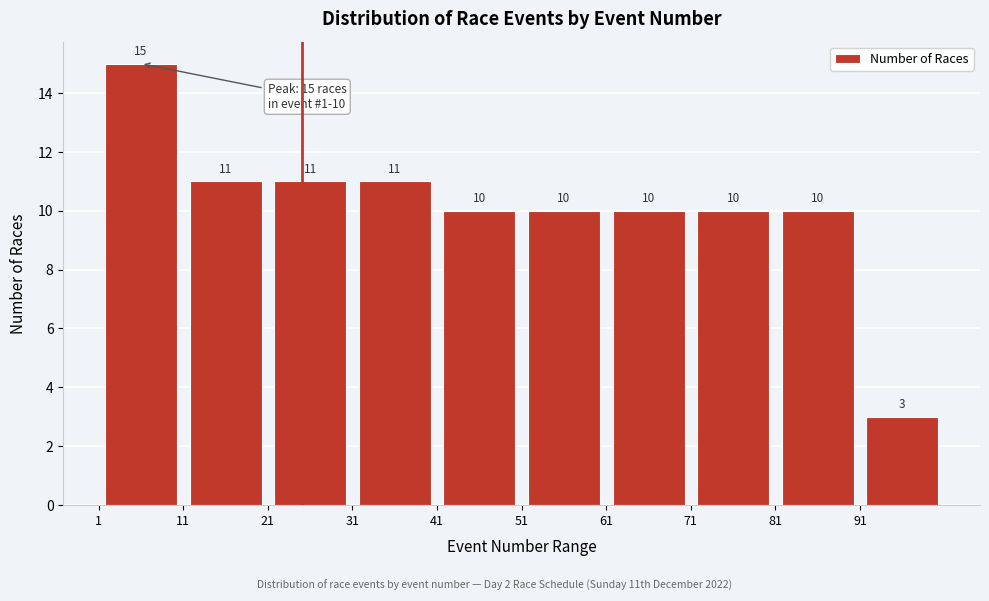

How tall is the bar that spans 61 to 71 on the x-axis?

10